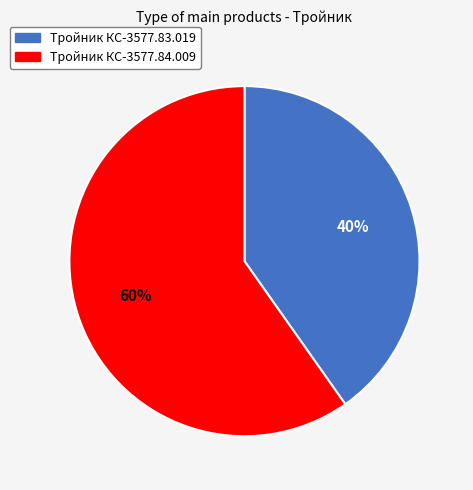

Do Тройник КС-3577.84.009 and Тройник КС-3577.83.019 together represent more than half of the pie?

Yes